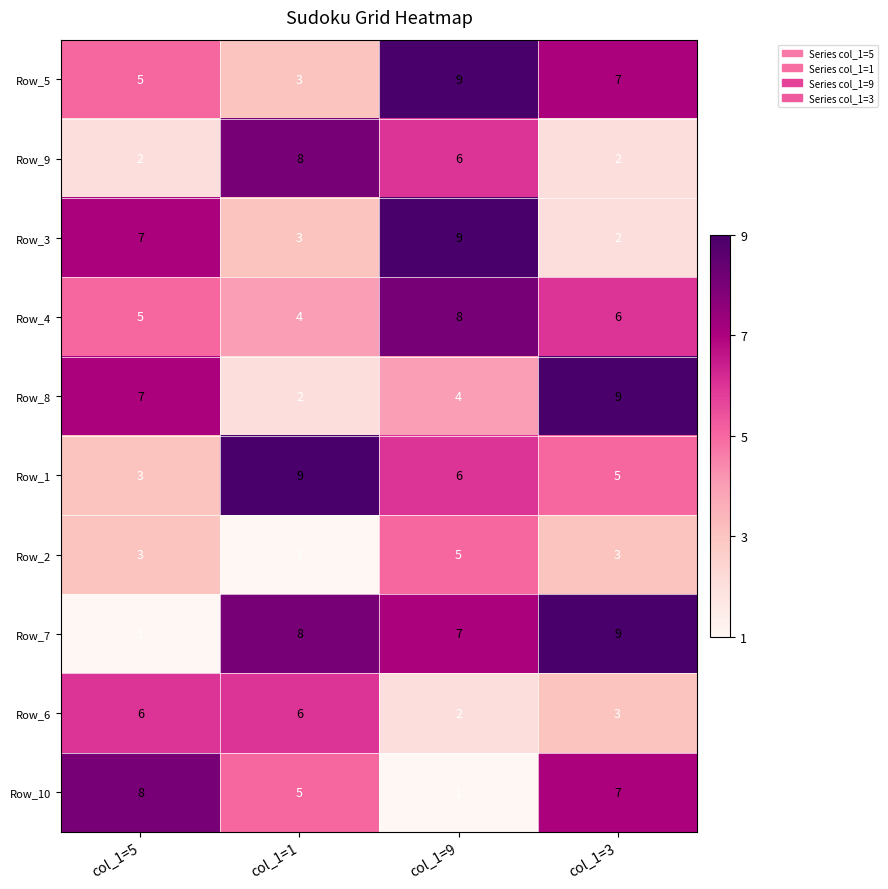

What is the greatest value displayed?

9